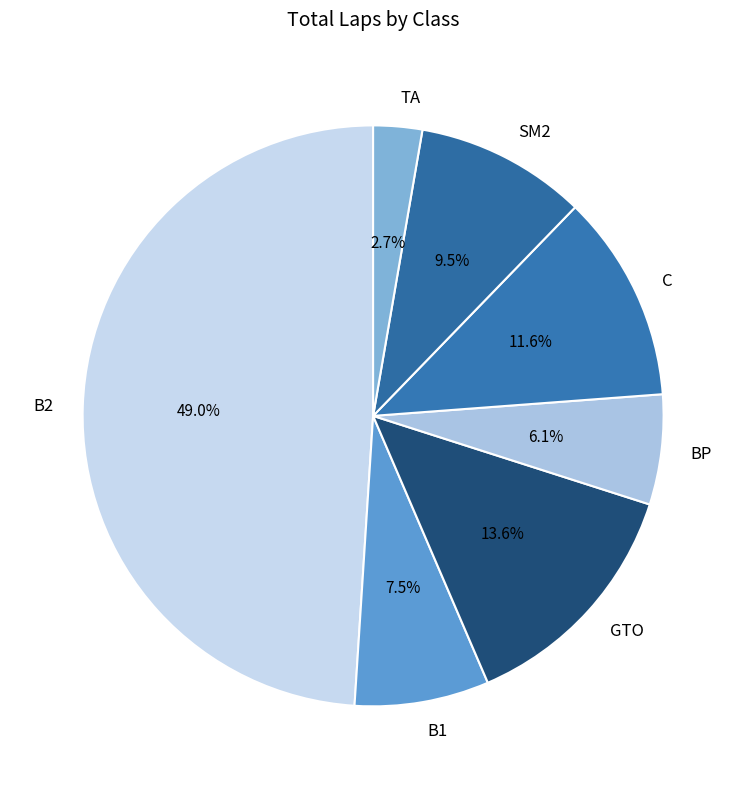

How many slices are in this pie chart?

7